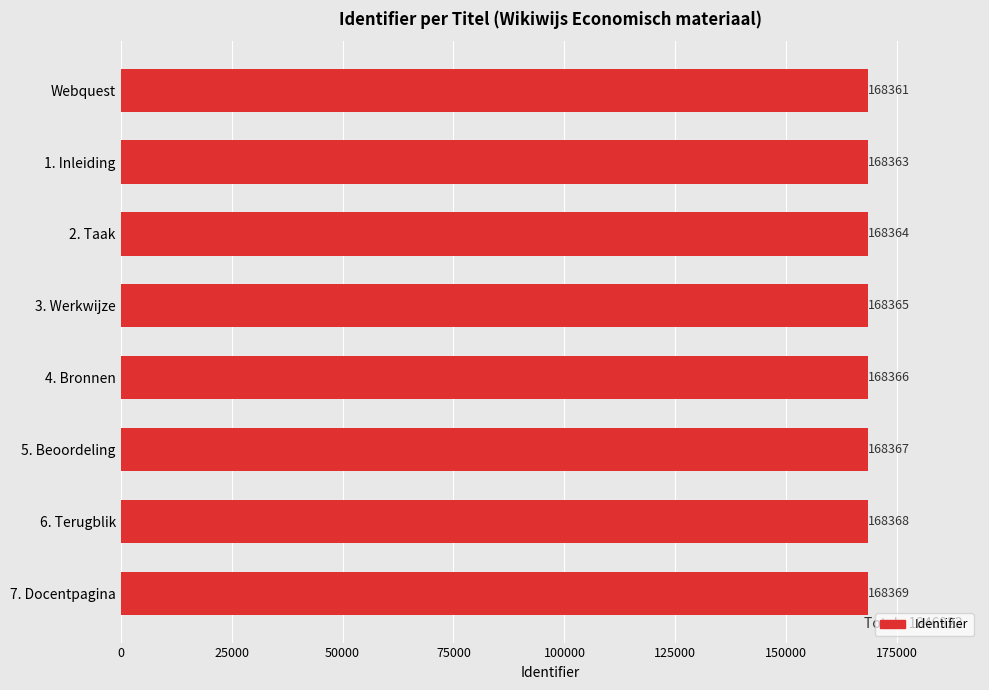

How many data points are less than 168366?

4